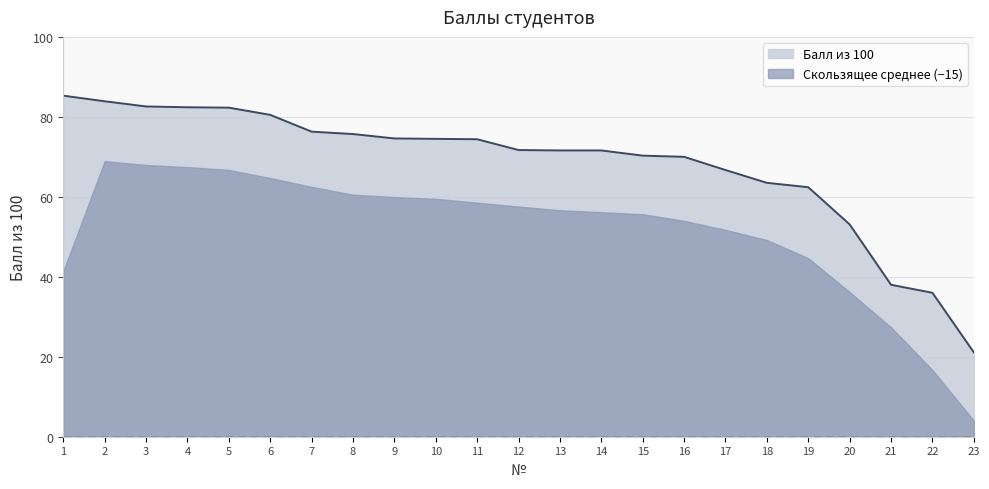

Is it true that the value at 21 is 22.7?

False